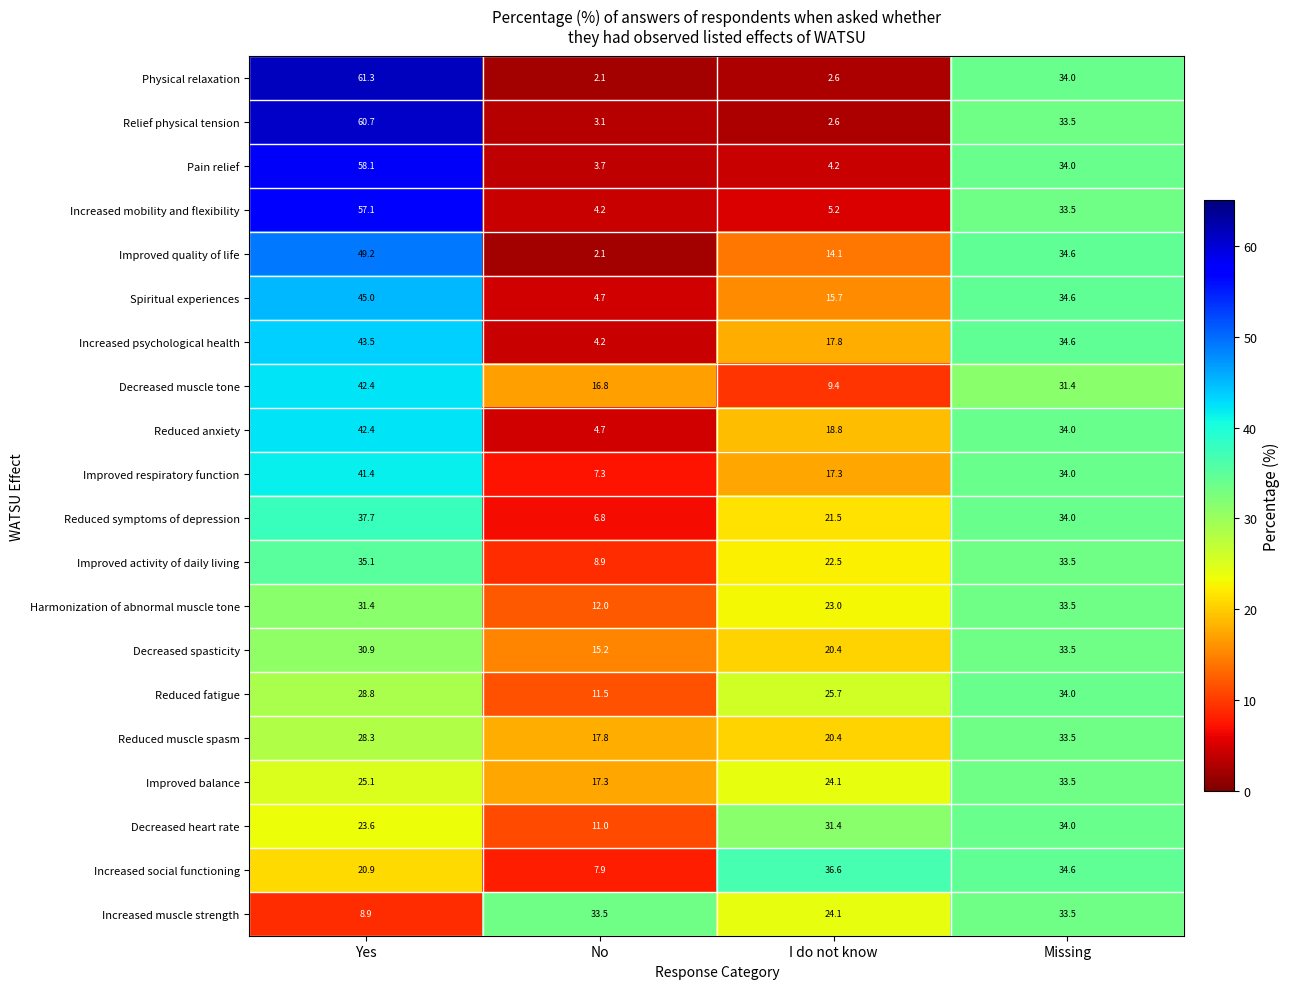

What is the minimum value shown in the chart?

2.1